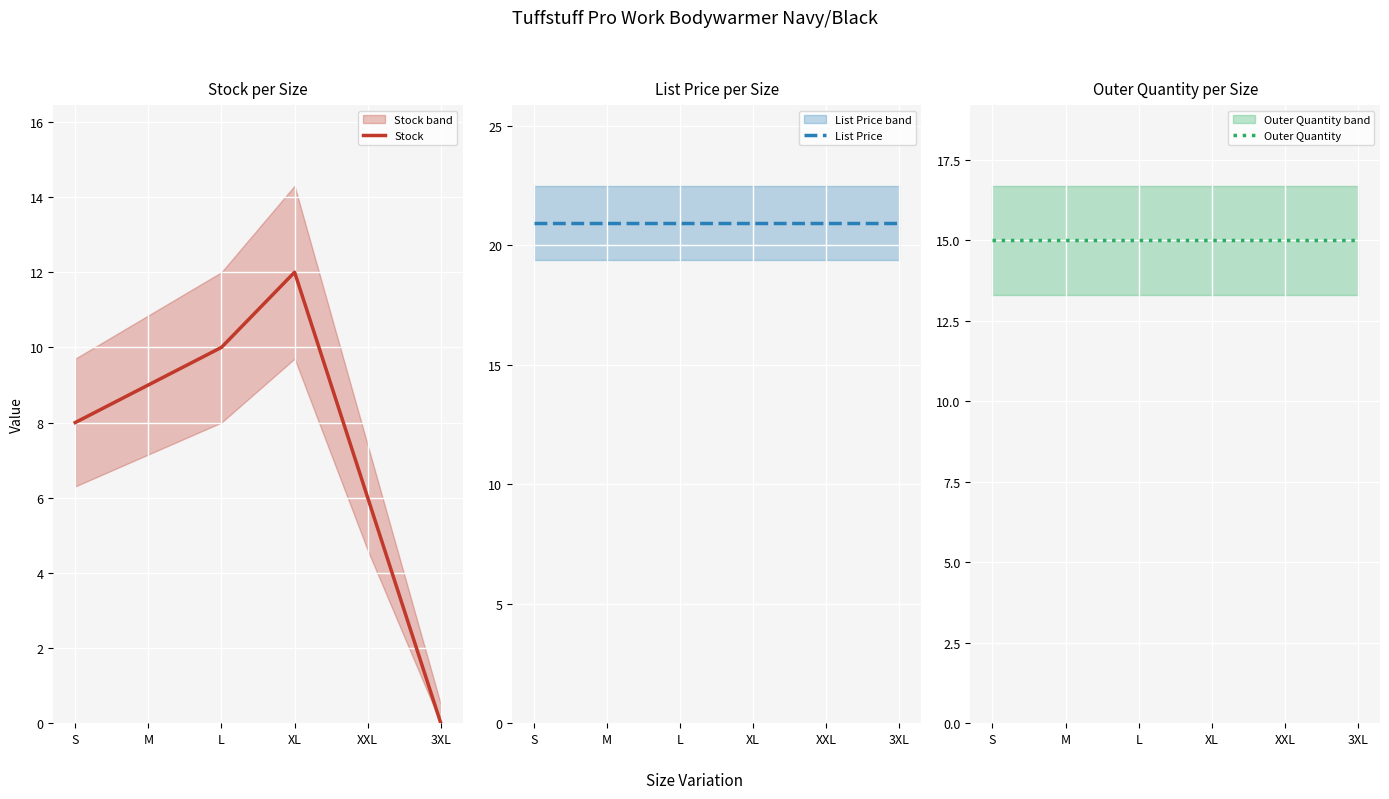

True or false: Outer Quantity and List Price cross at least once.

False